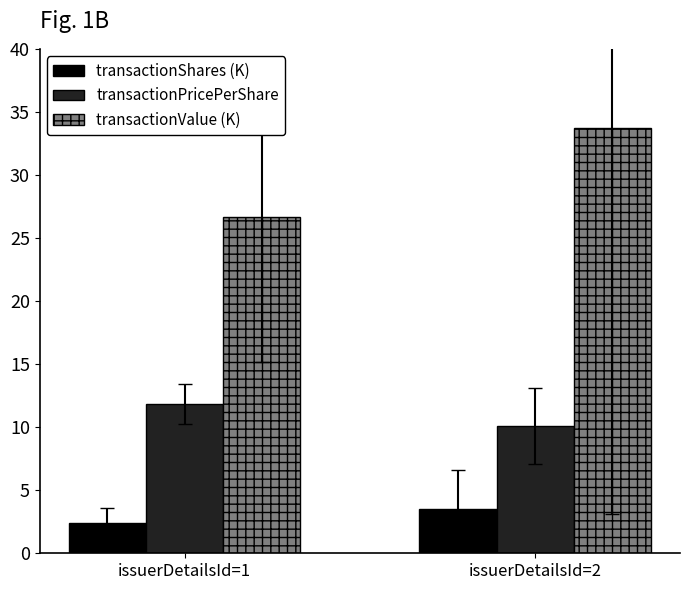

At issuerDetailsId=1, list the series in order from smallest to largest.

transactionShares (K), transactionPricePerShare, transactionValue (K)